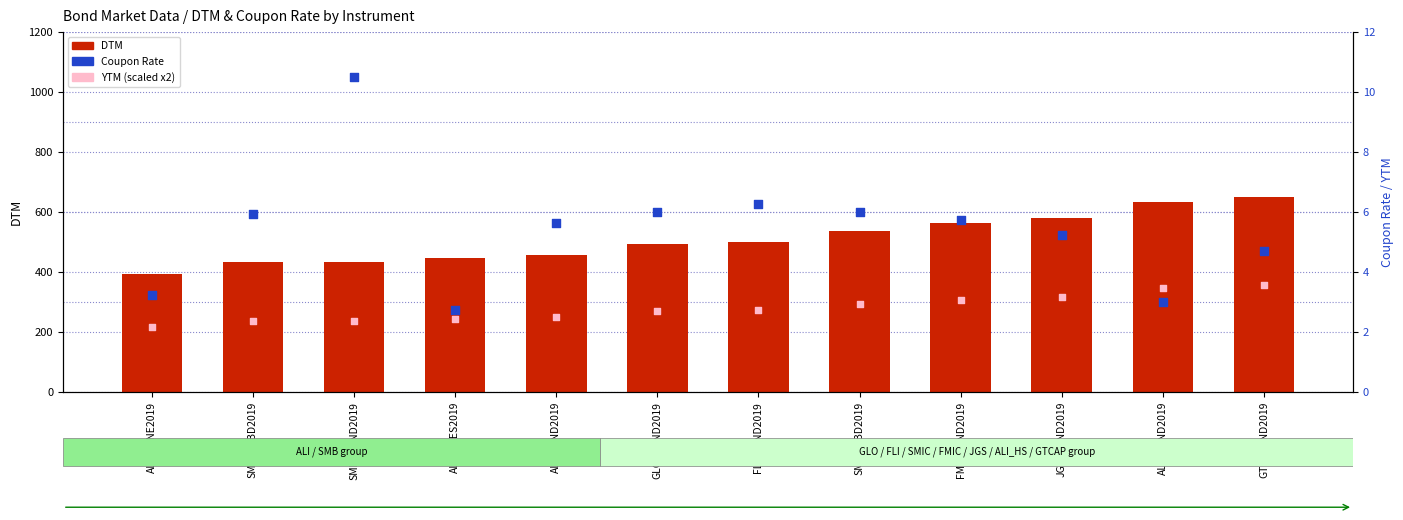

Which series has the largest total across all categories?

DTM